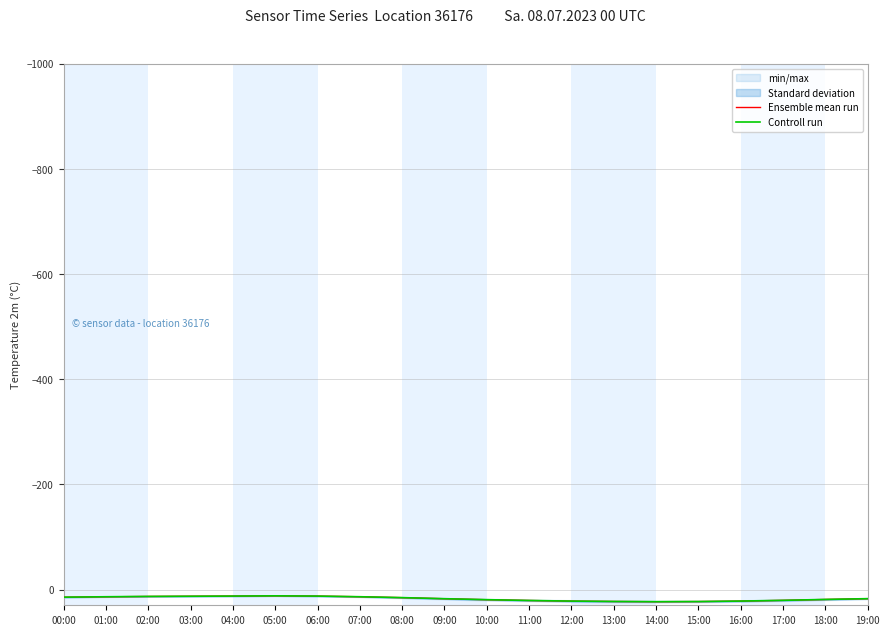

How many data points in Ensemble mean run are above 17?

11